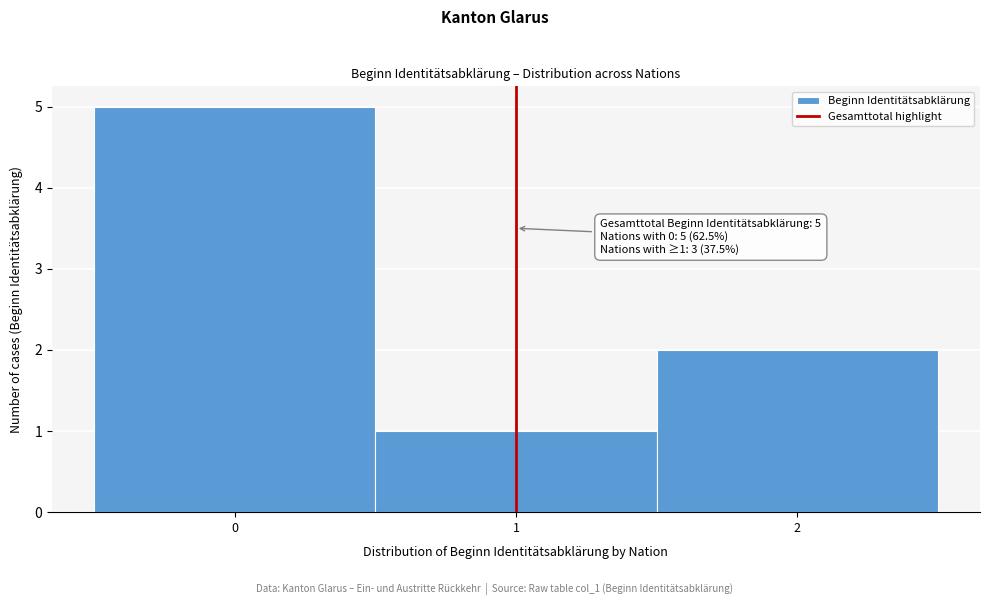

Which range on the x-axis has the tallest bar?

-0.5 to 0.5